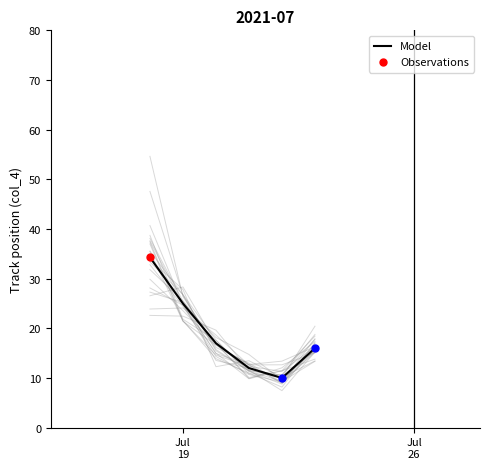

What is the minimum value for Model?

10.0